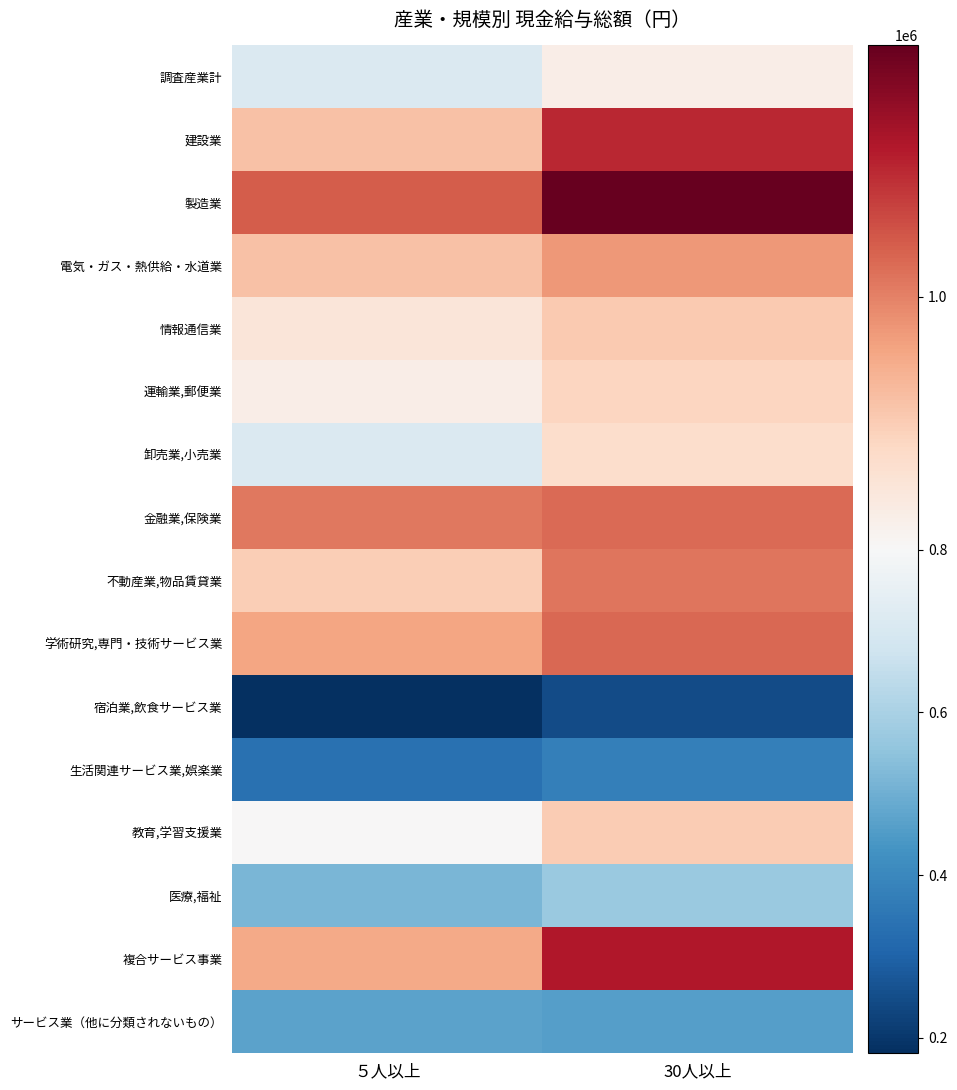

Rank the series at 30人以上 from highest to lowest value.

製造業, 複合サービス事業, 建設業, 学術研究,専門・技術サービス業, 金融業,保険業, 不動産業,物品賃貸業, 電気・ガス・熱供給・水道業, 情報通信業, 教育,学習支援業, 運輸業,郵便業, 卸売業,小売業, 調査産業計, 医療,福祉, サービス業（他に分類されないもの）, 生活関連サービス業,娯楽業, 宿泊業,飲食サービス業